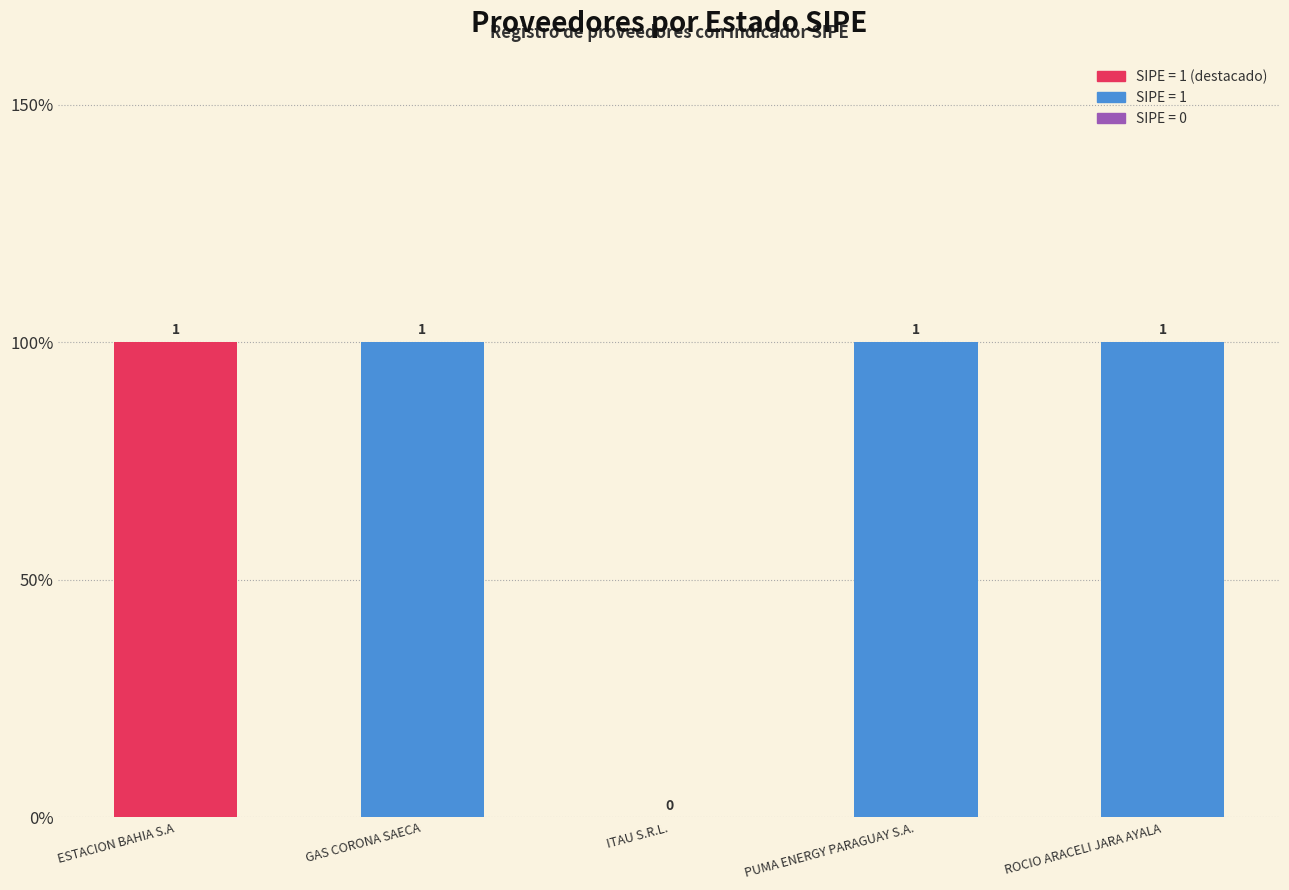

Count the values in the range 1 to 2.

4